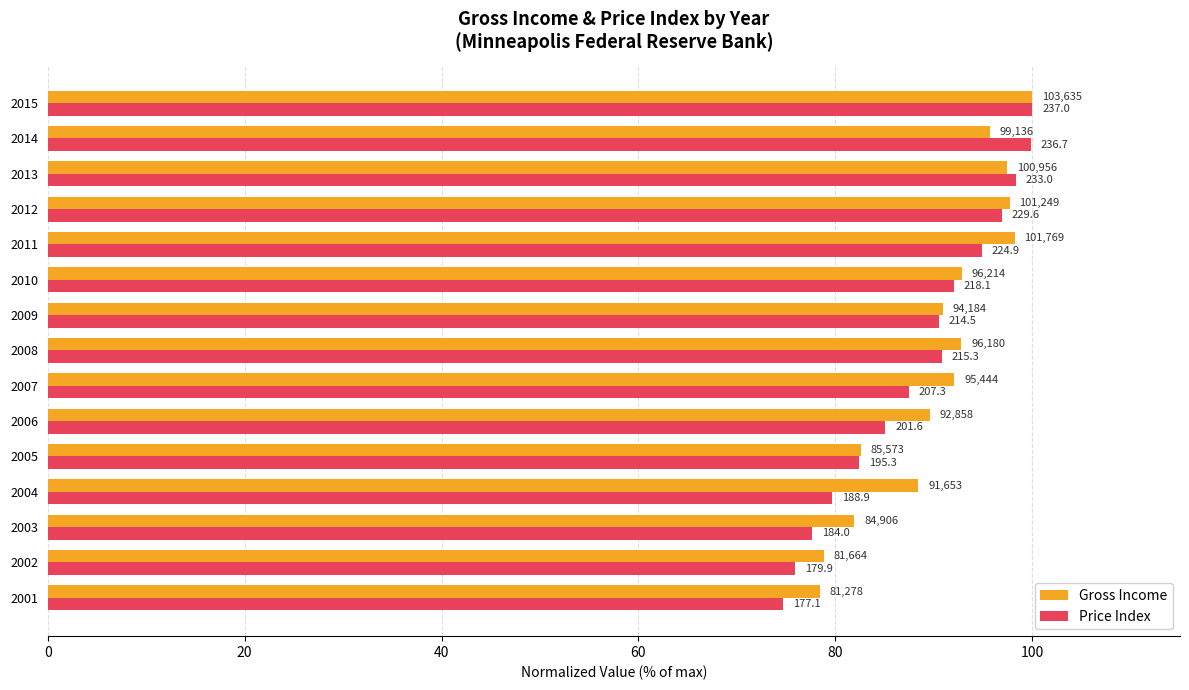

What is the average value of the Gross Income series?

90.5